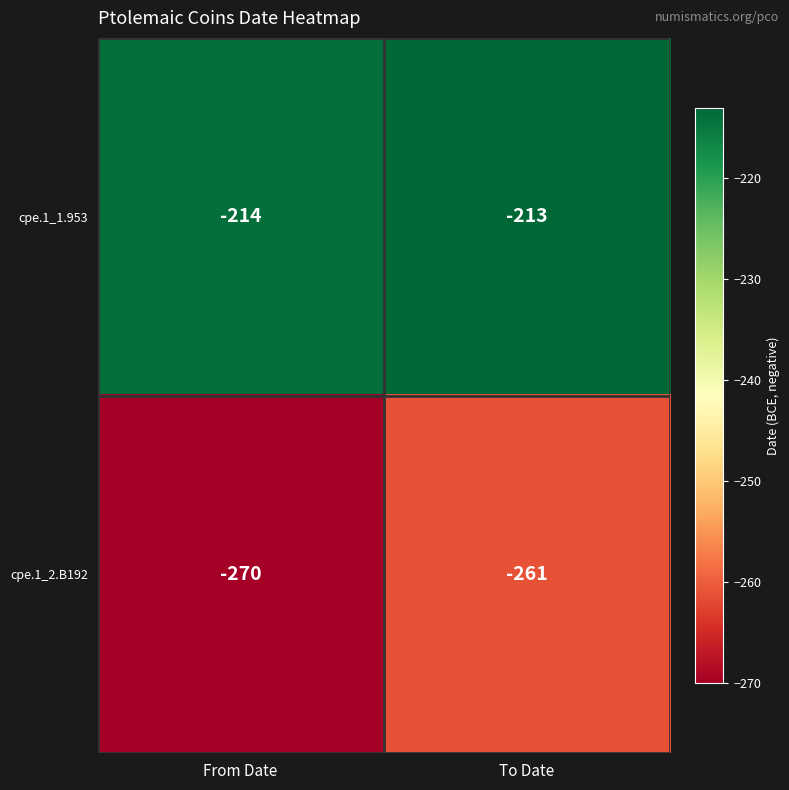

Rank the series by their maximum value, from lowest to highest.

cpe.1_2.B192, cpe.1_1.953